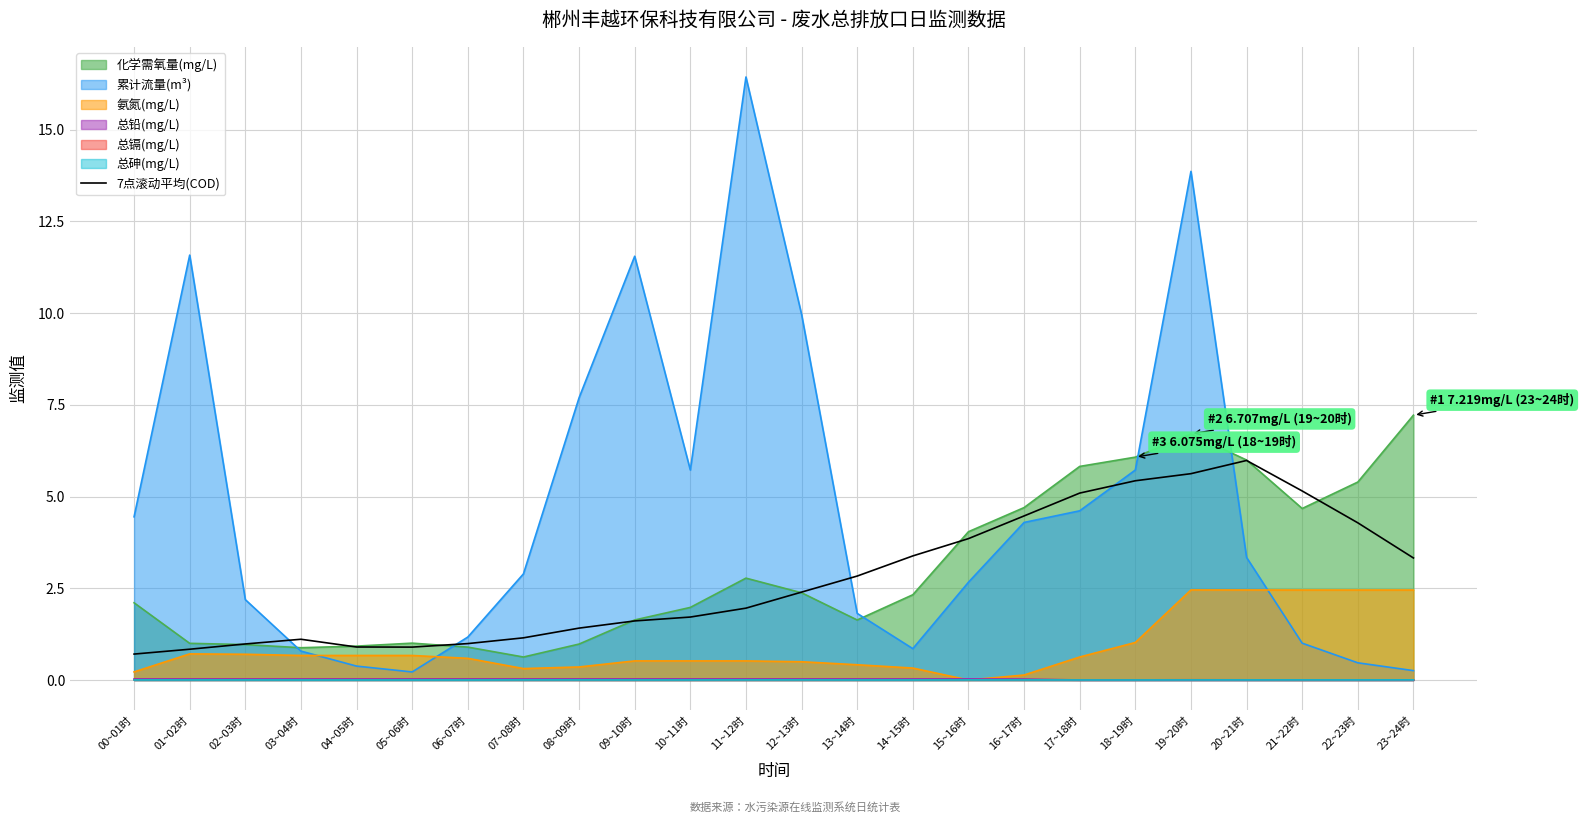

What is the maximum value shown in the chart?

16.4